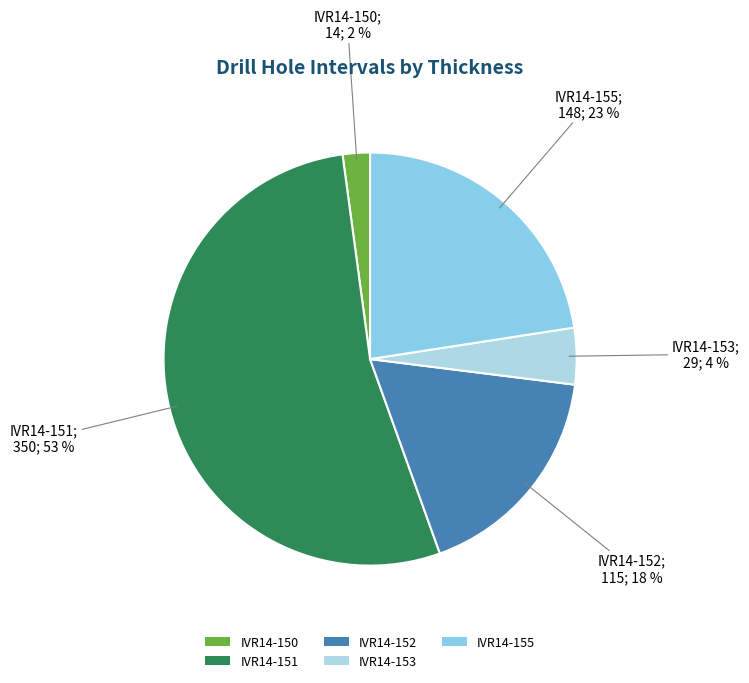

What is the largest slice in the pie chart?

IVR14-151